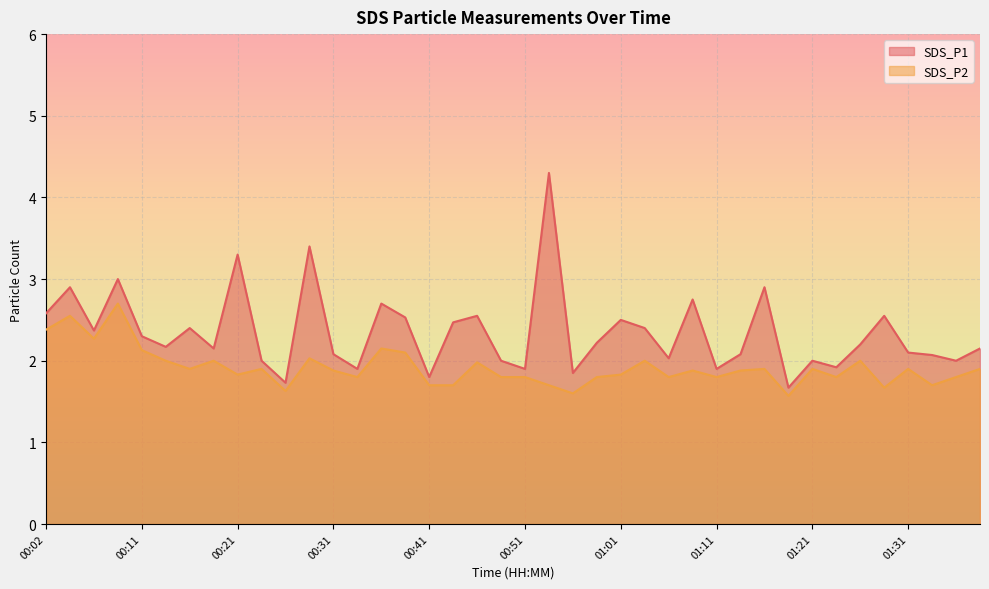

At which category does SDS_P1 reach its first local peak?

00:04